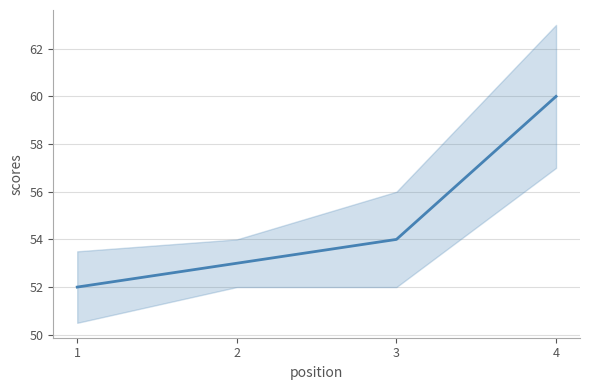

How many data points are above 54?

1